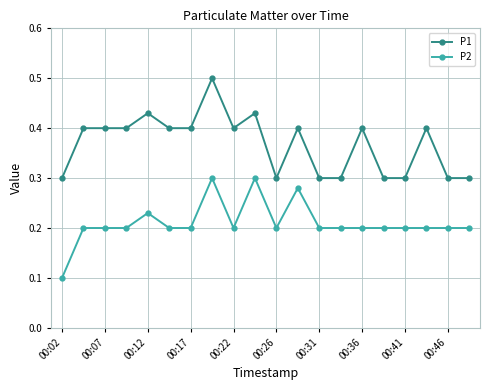

True or false: P1 has more than 2 points higher than both neighbors.

True